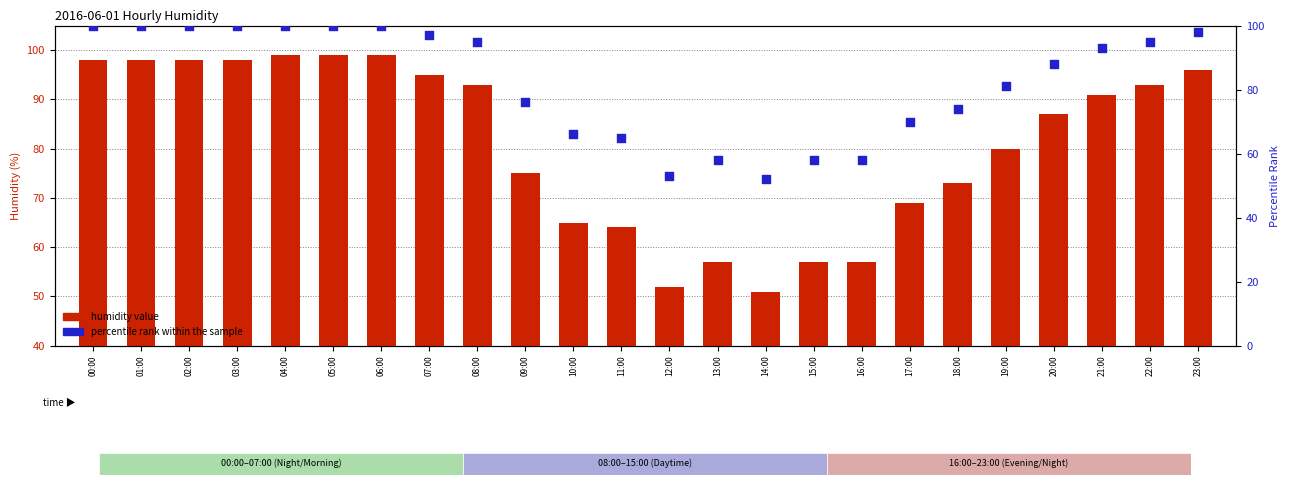

Which series contains the highest Y value?

percentile rank within the sample